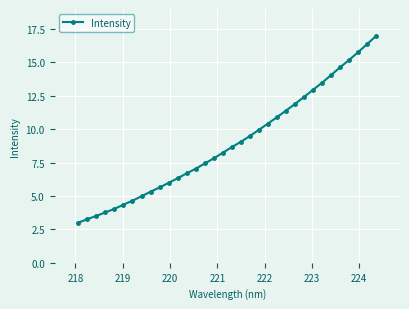

What is the smallest value displayed?

3.0